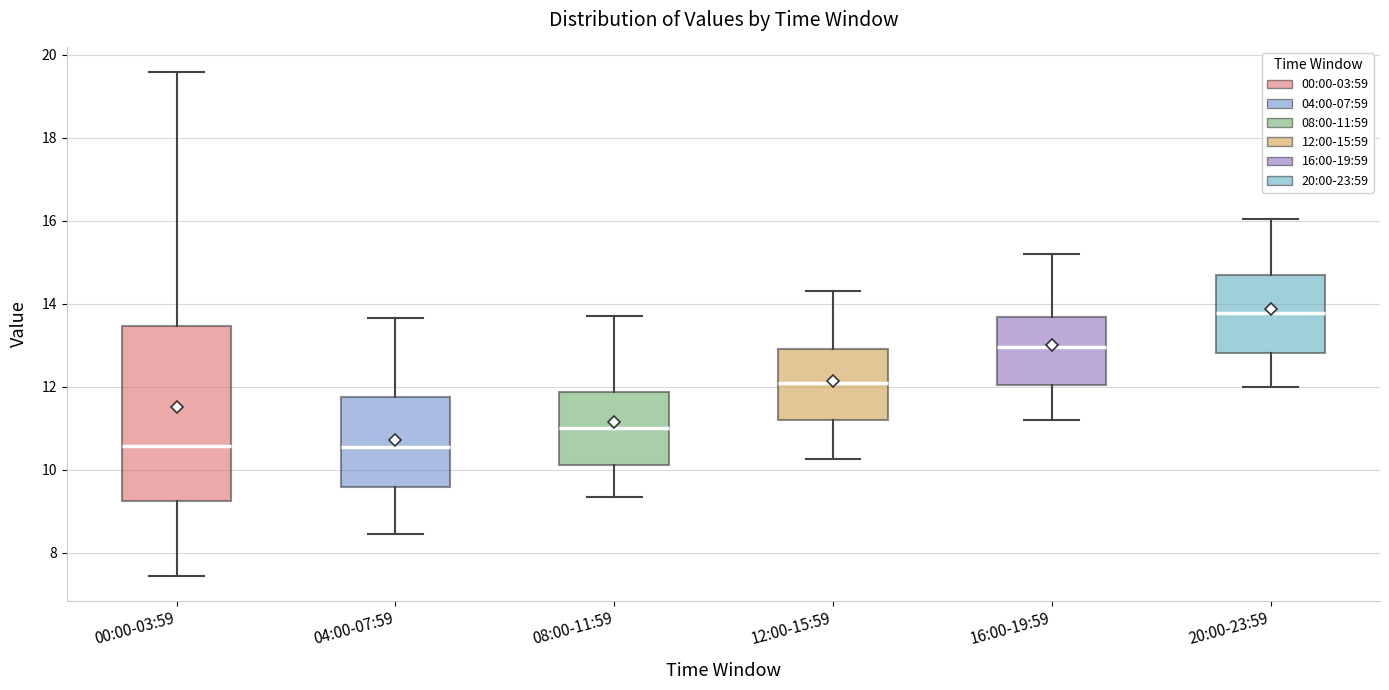

Comparing the boxes themselves (not the whiskers), which one is the tallest?

00:00-03:59